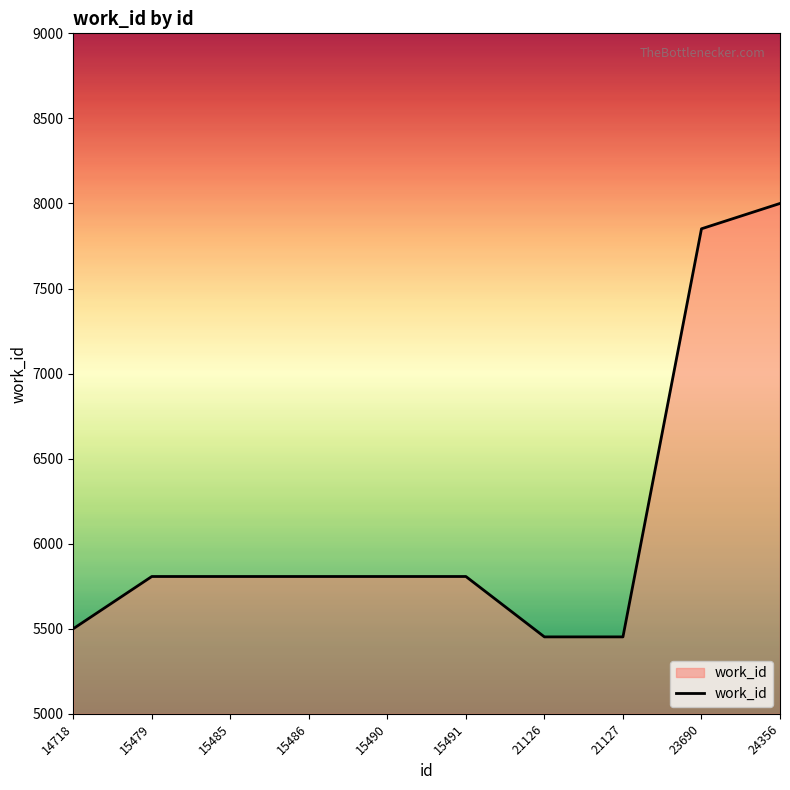

Which has a higher value, 23690 or 21127?

23690